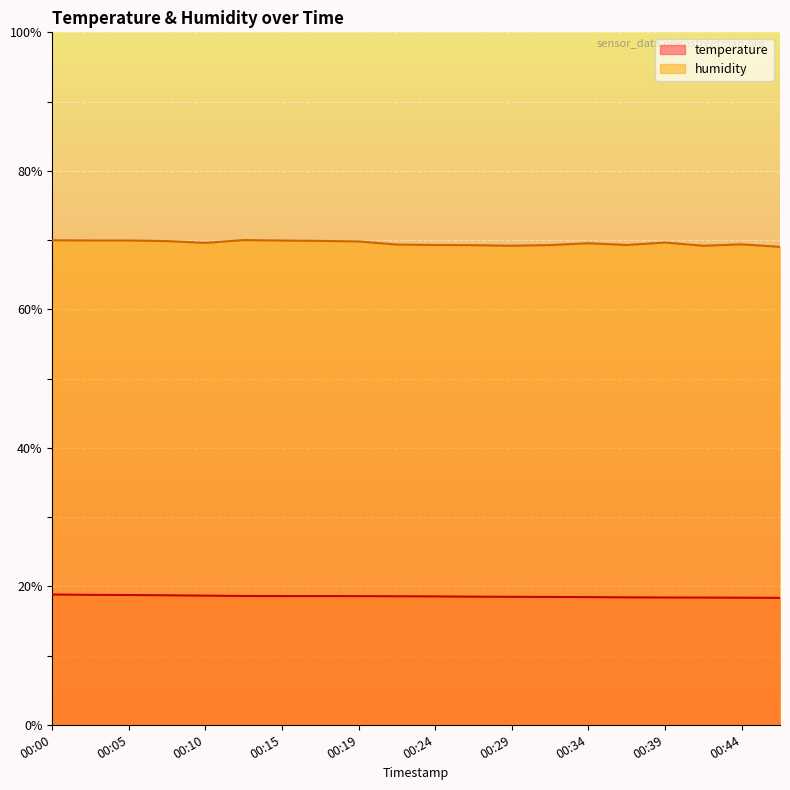

How many categories are shown in the chart?

20